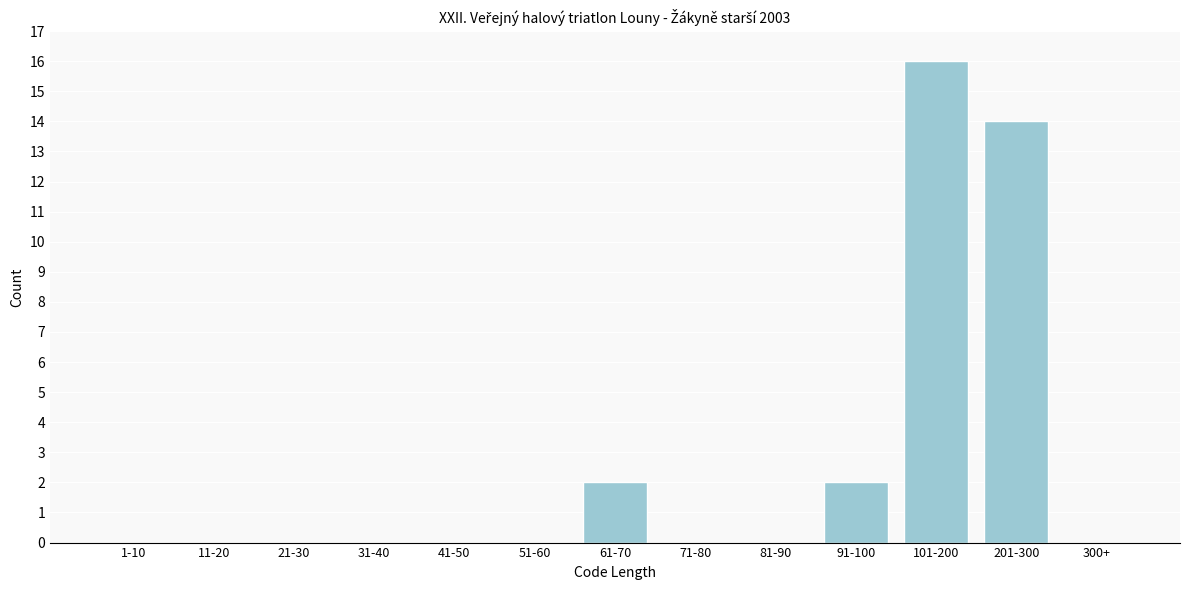

Reading left to right, what are all the values shown in this chart?

1-10=0	11-20=0	21-30=0	31-40=0	41-50=0	51-60=0	61-70=2	71-80=0	81-90=0	91-100=2	101-200=16	201-300=14	300+=0